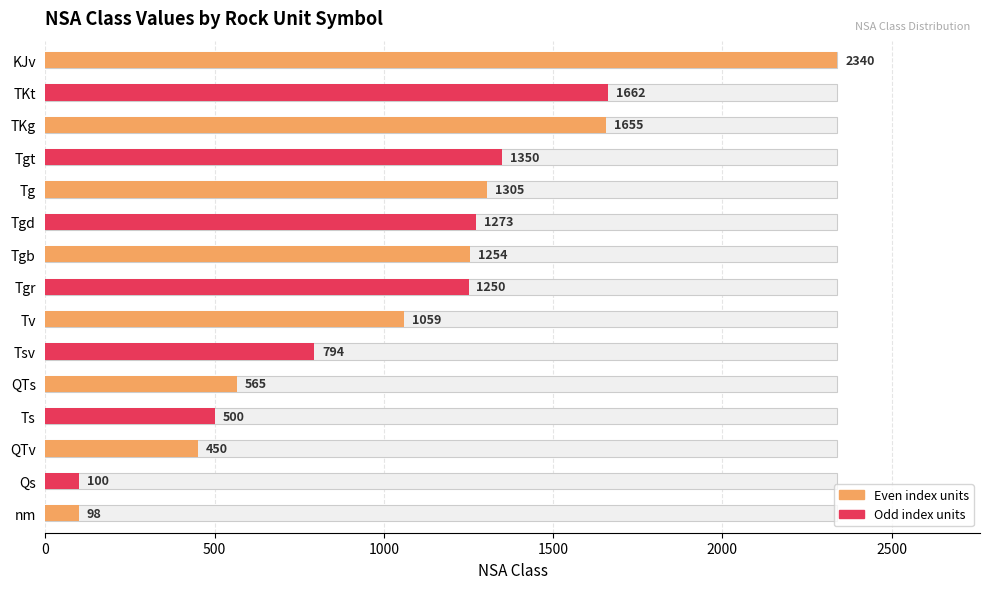

At which label is the value closest to 1219?

Tgr